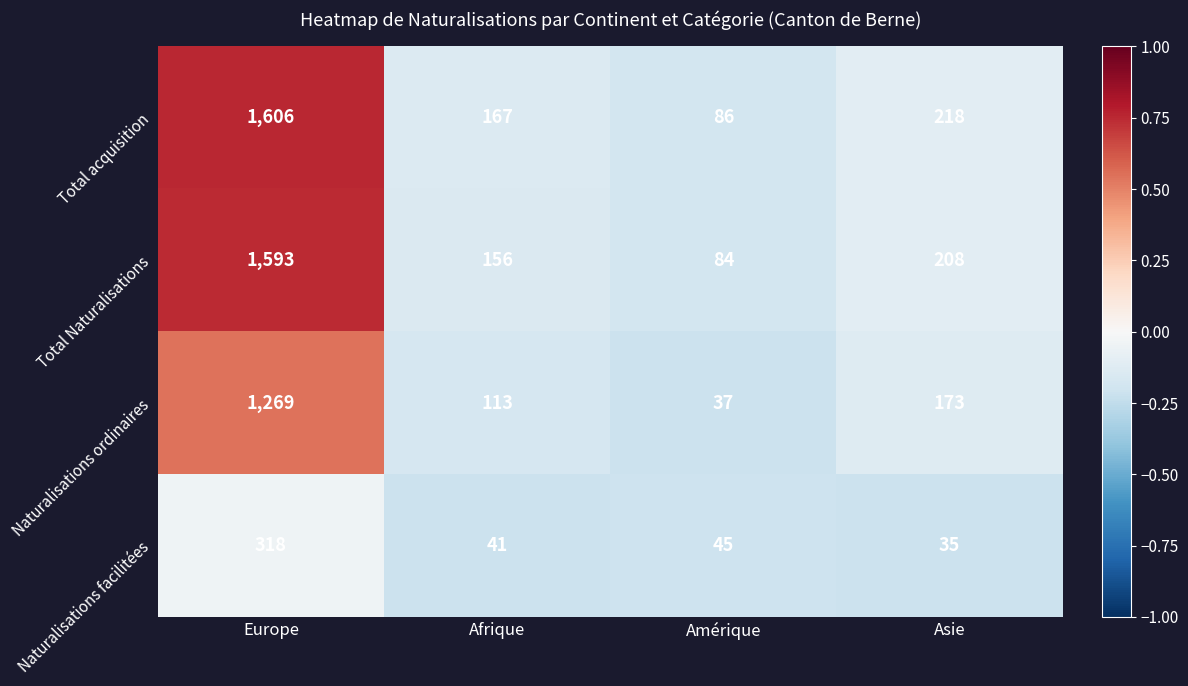

Count the number of categories in the chart.

4